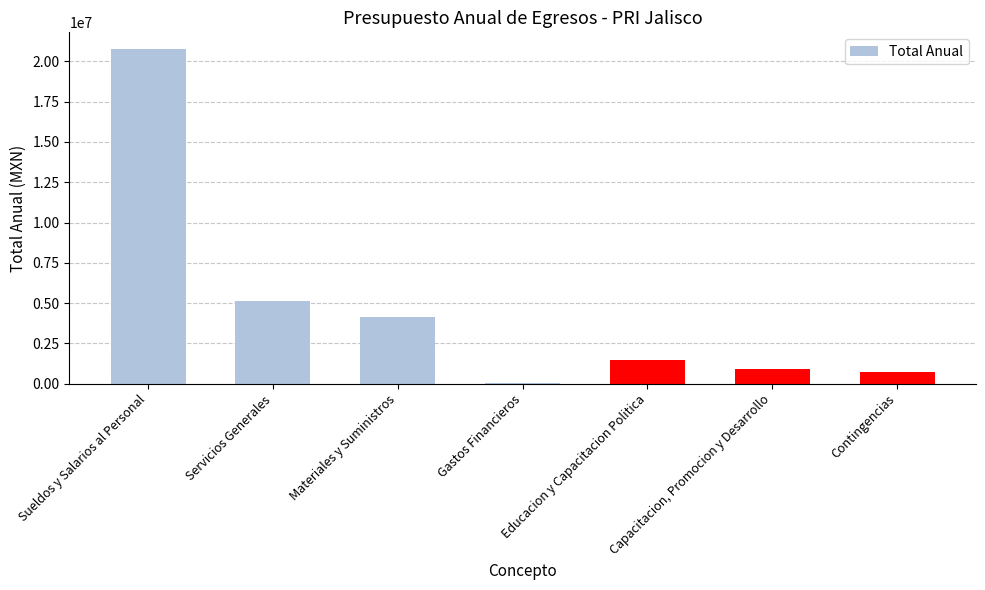

What is the average value?

4739180.9